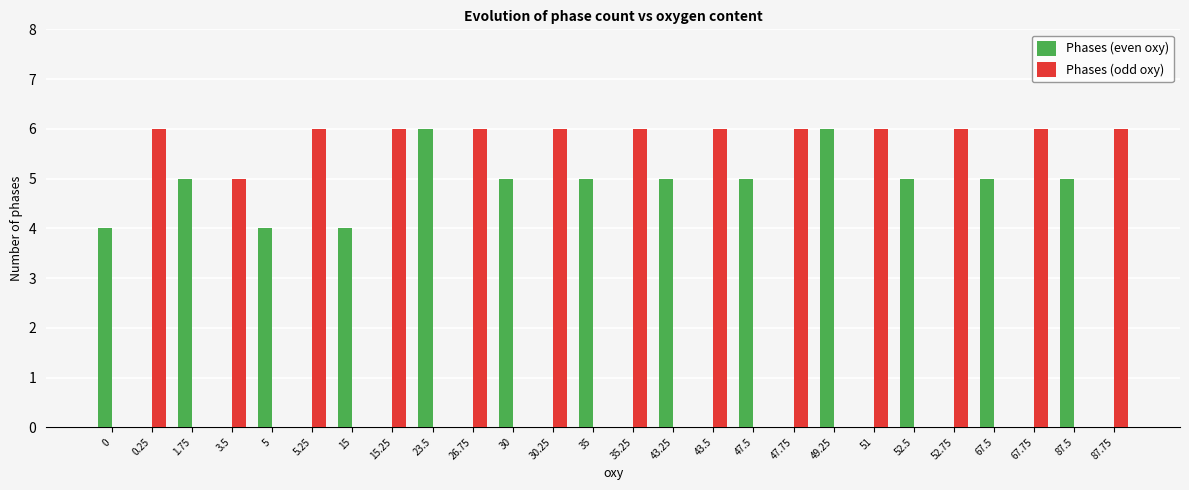

What is the maximum value shown in the chart?

6